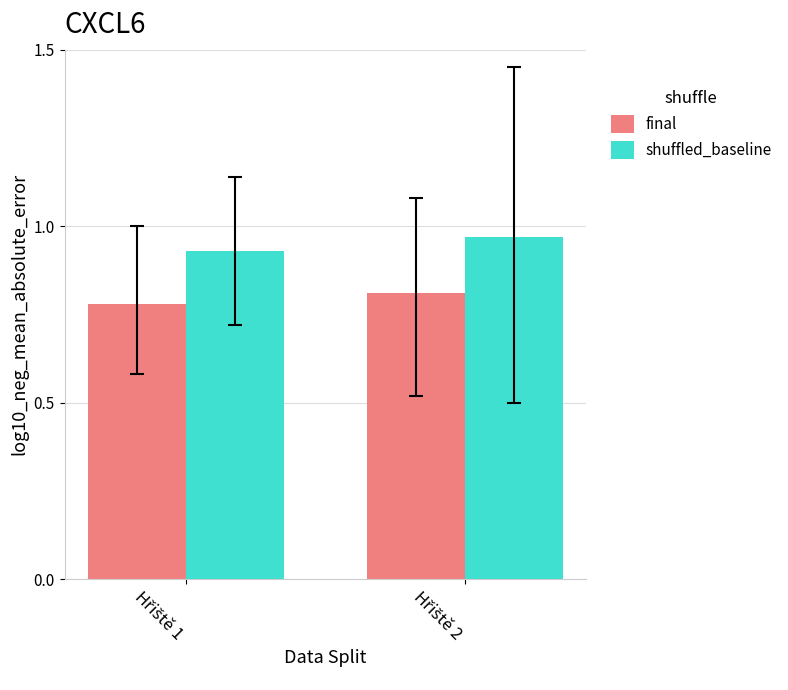

Which series has the largest total across all categories?

shuffled_baseline